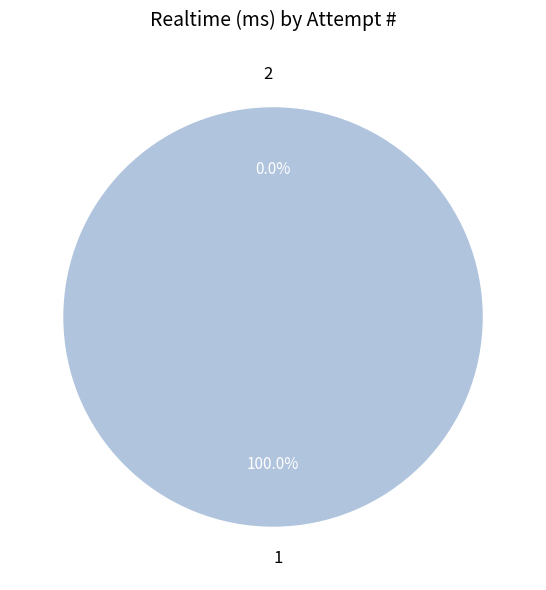

What is the total percentage of 2 and 1?

100.0%